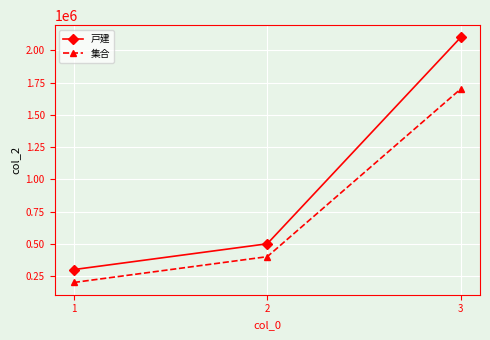

Rank the series by their maximum value, from highest to lowest.

戸建, 集合